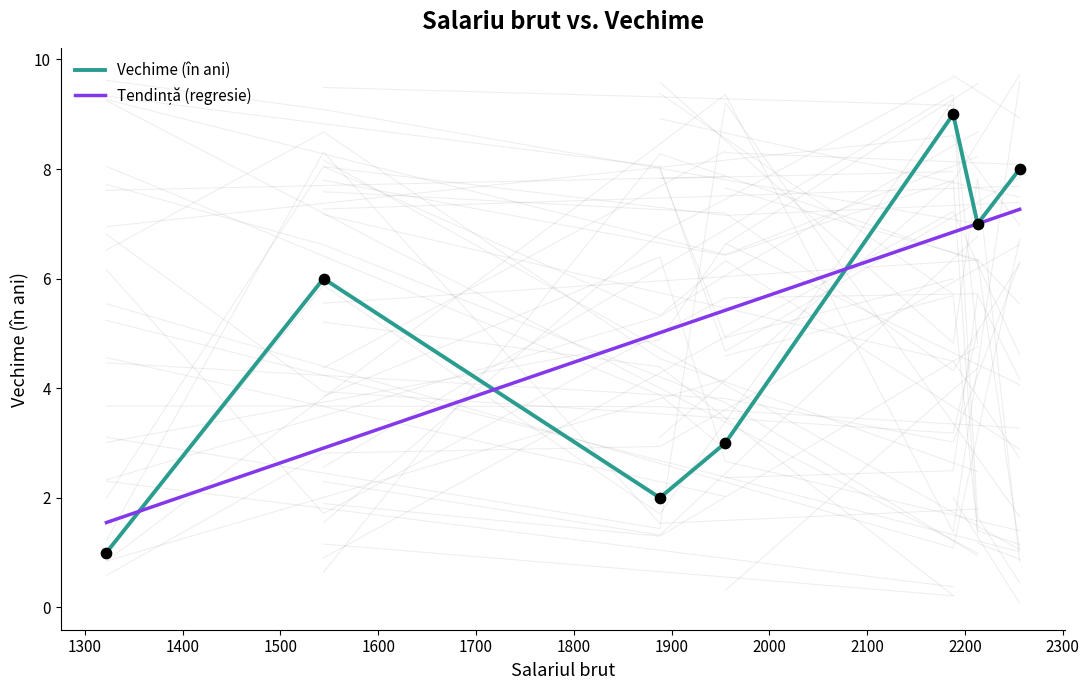

Which series has the widest spread of Y values?

Vechime (în ani)